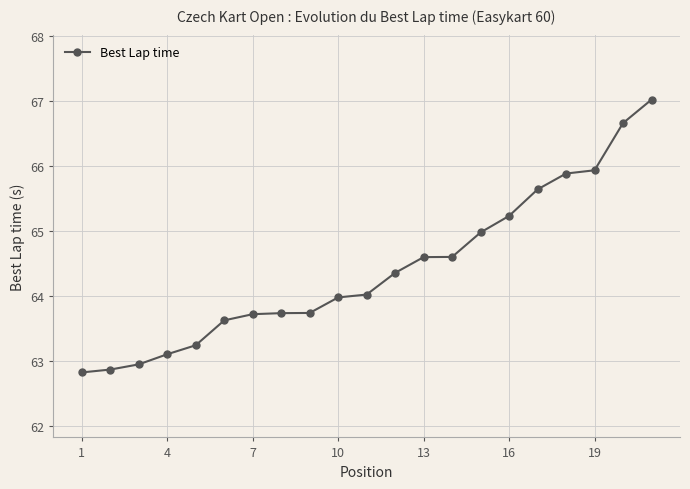

What is the maximum value shown in the chart?

67.0